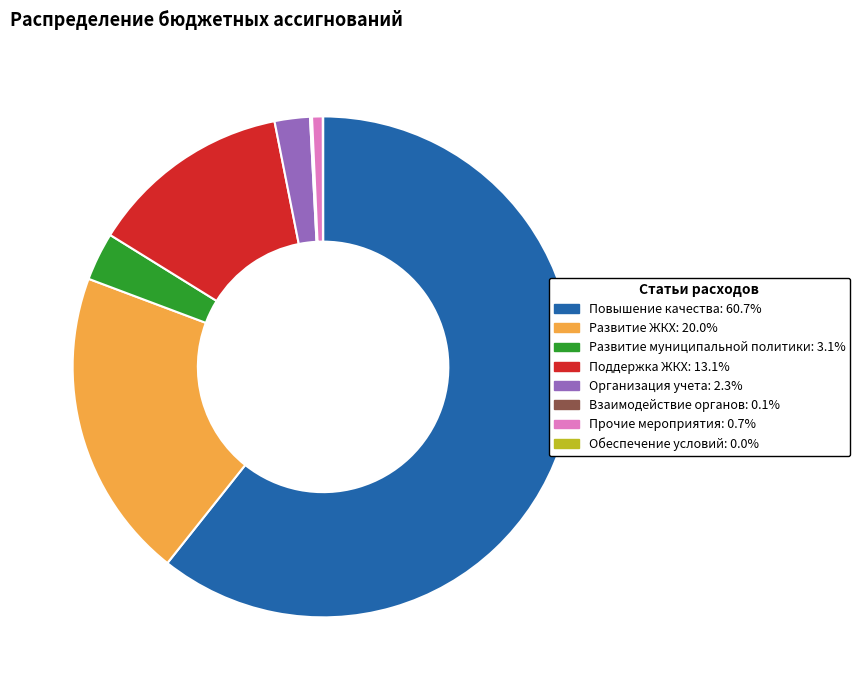

Is there a majority slice in this chart?

Yes